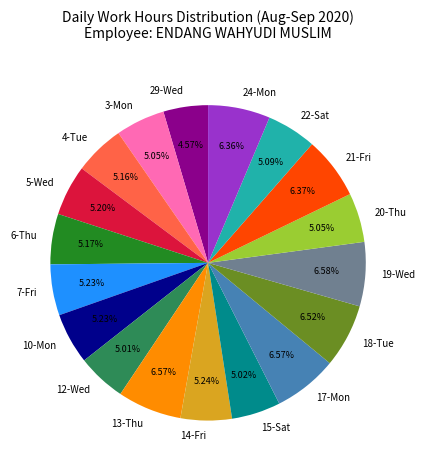

What percentage do 4-Tue and 14-Fri together represent?

10.4%